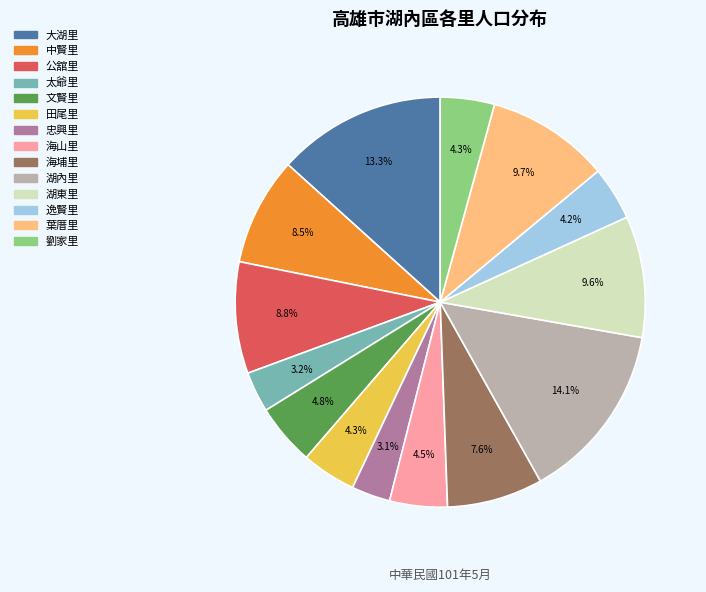

The 葉厝里 slice represents 1% of the pie. True or false?

False